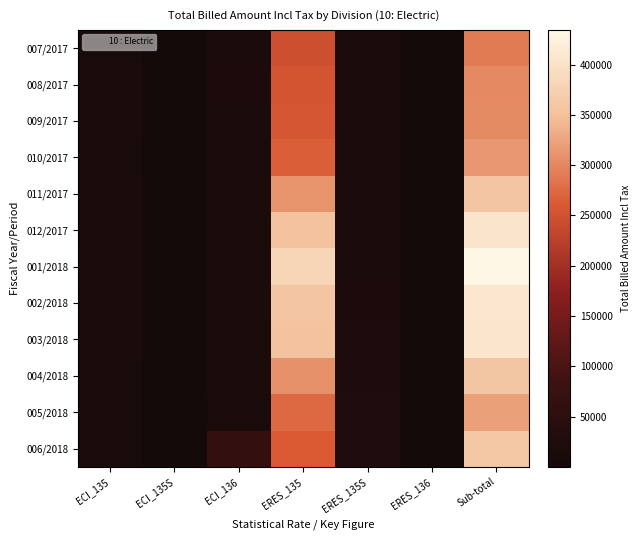

Rank the series by their maximum value, from highest to lowest.

001/2018, 002/2018, 003/2018, 012/2017, 006/2018, 004/2018, 011/2017, 005/2018, 010/2017, 009/2017, 008/2017, 007/2017